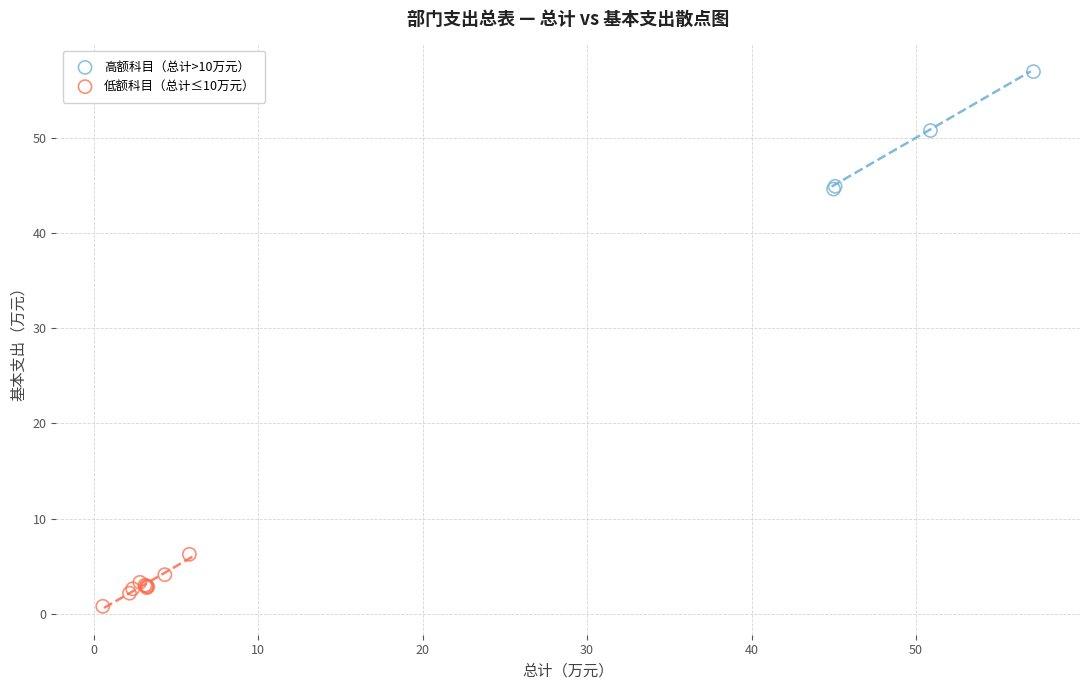

Which series has the widest spread of Y values?

高额科目（总计>10万元）